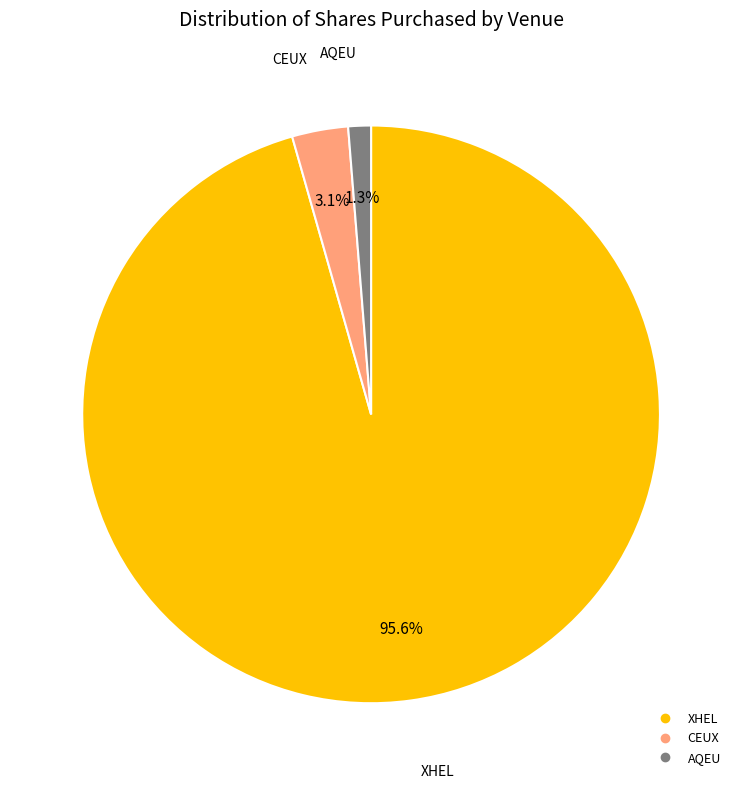

Between AQEU and CEUX, which is larger?

CEUX